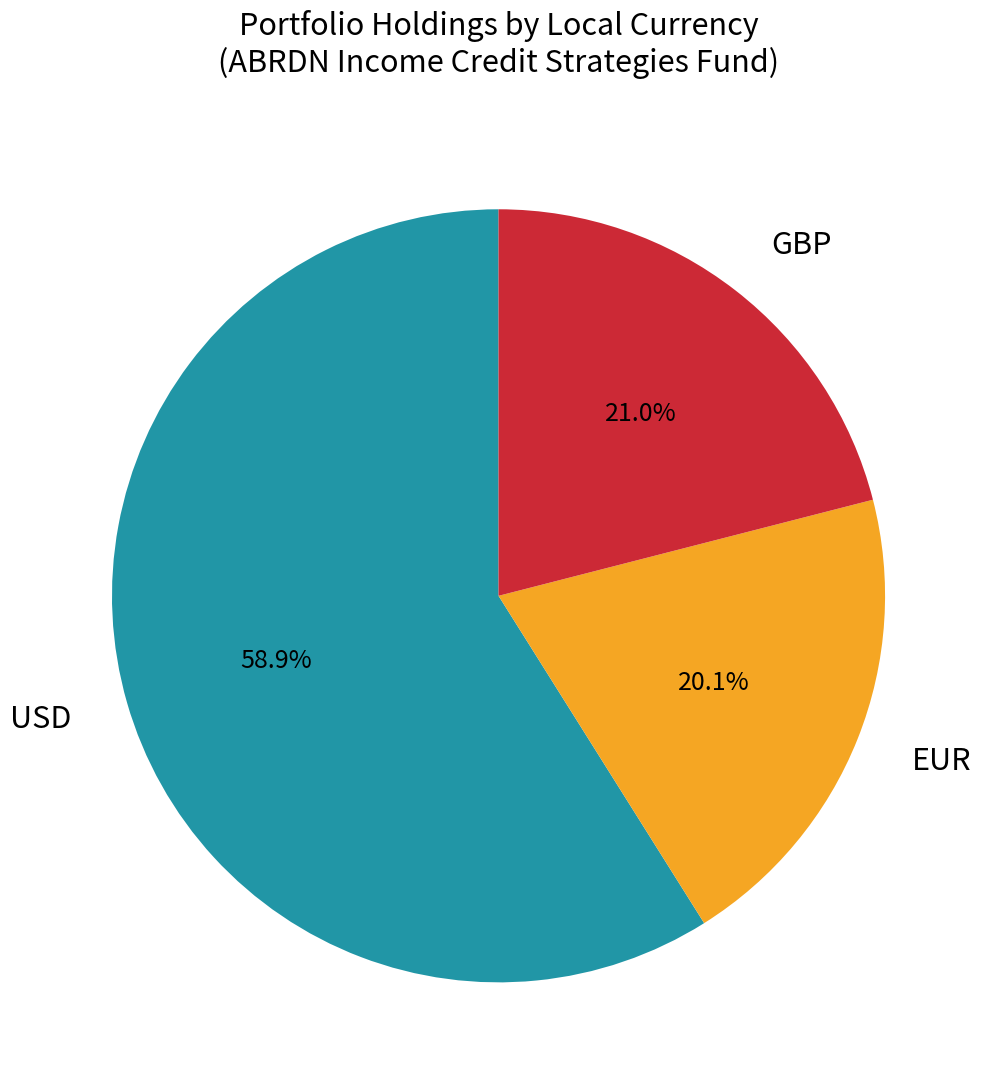

How many segments does this pie chart have?

3